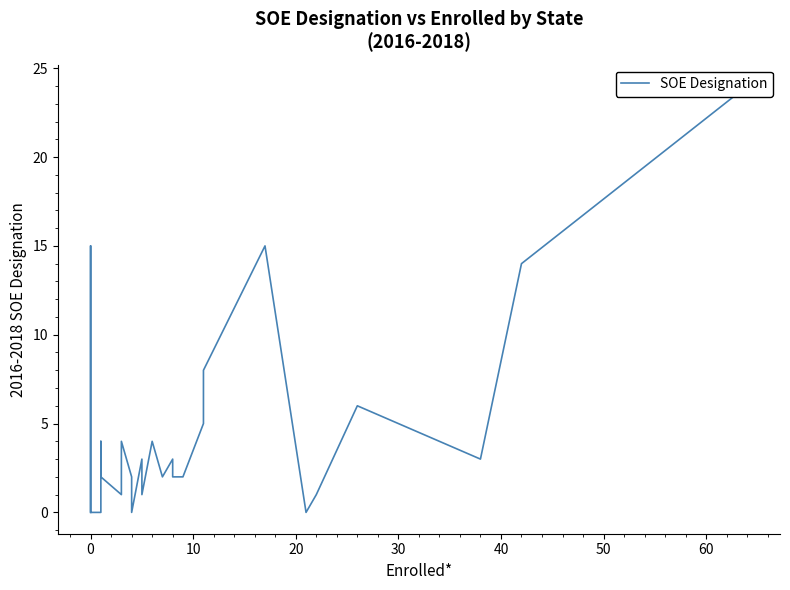

The value at 24 is 4. True or false?

False